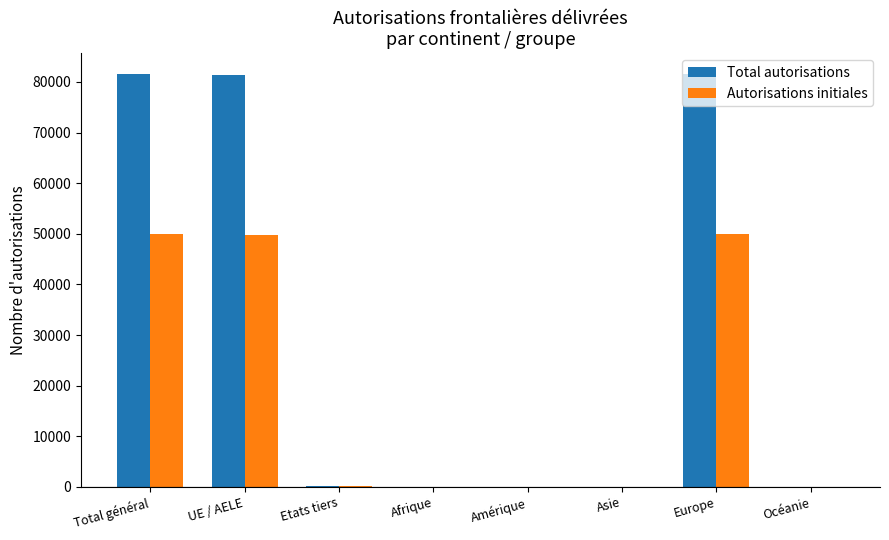

What is the maximum value for Autorisations initiales?

49969